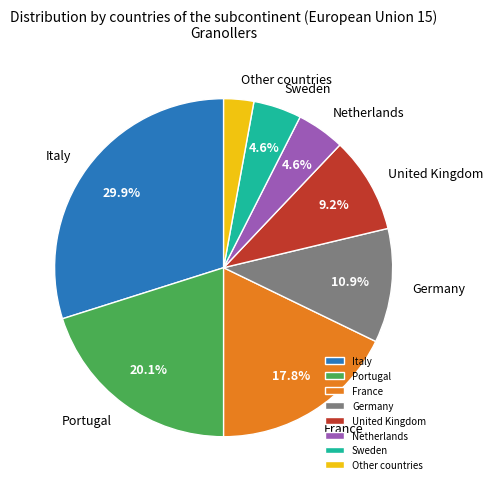

Count the number of slices in the pie.

8